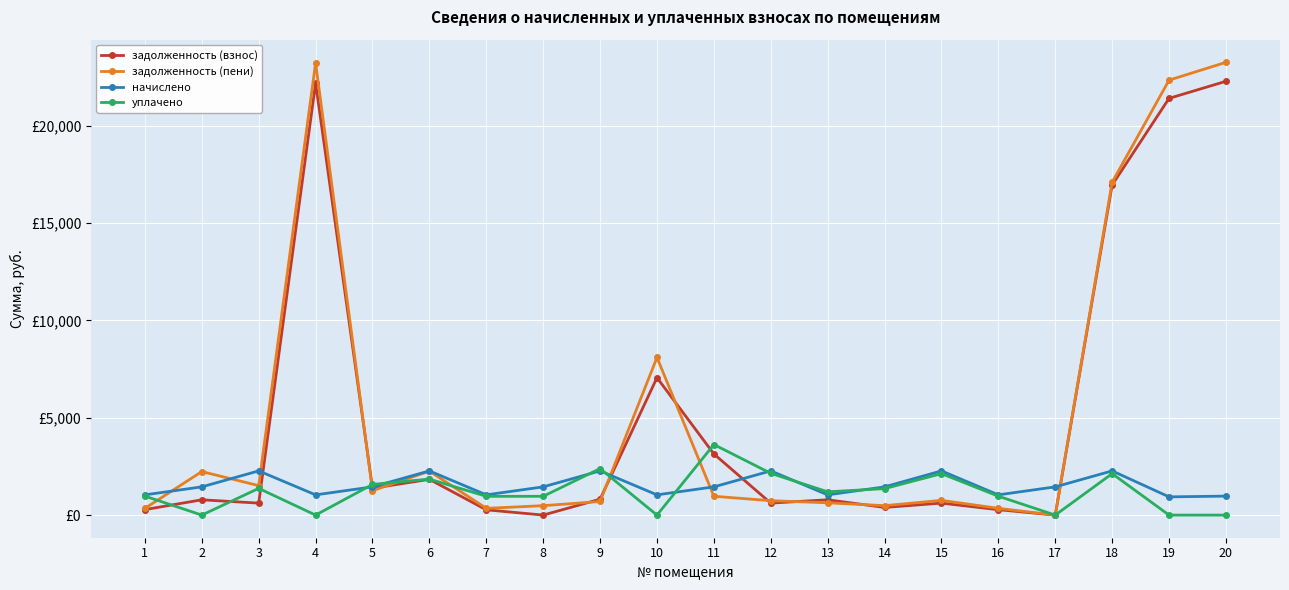

In уплачено, how many points are higher than both neighbors (excluding endpoints)?

6